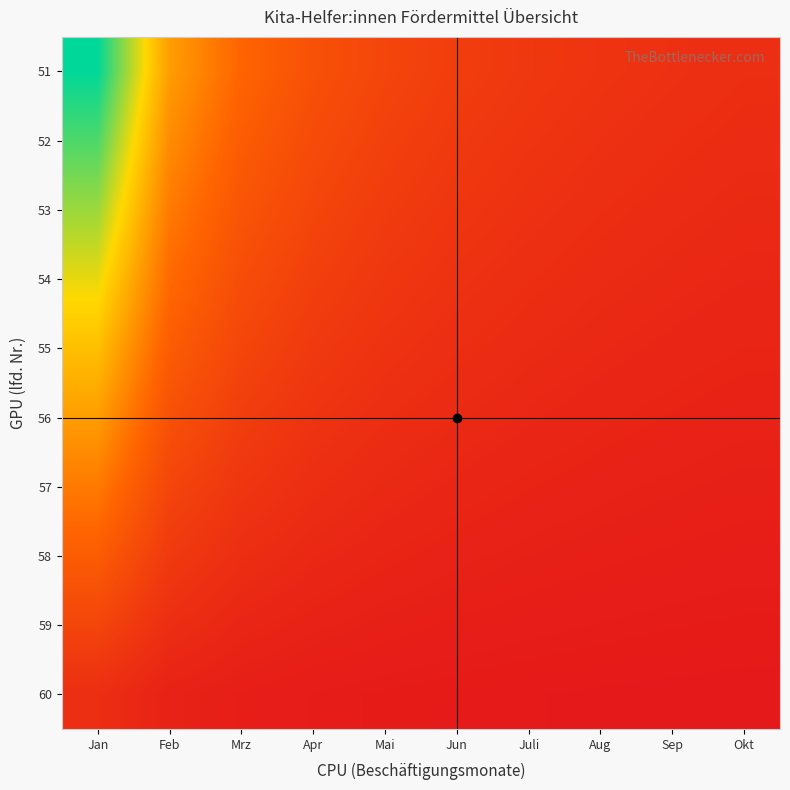

List the series in order of their peak value, lowest first.

60, 59, 58, 57, 56, 55, 54, 53, 52, 51